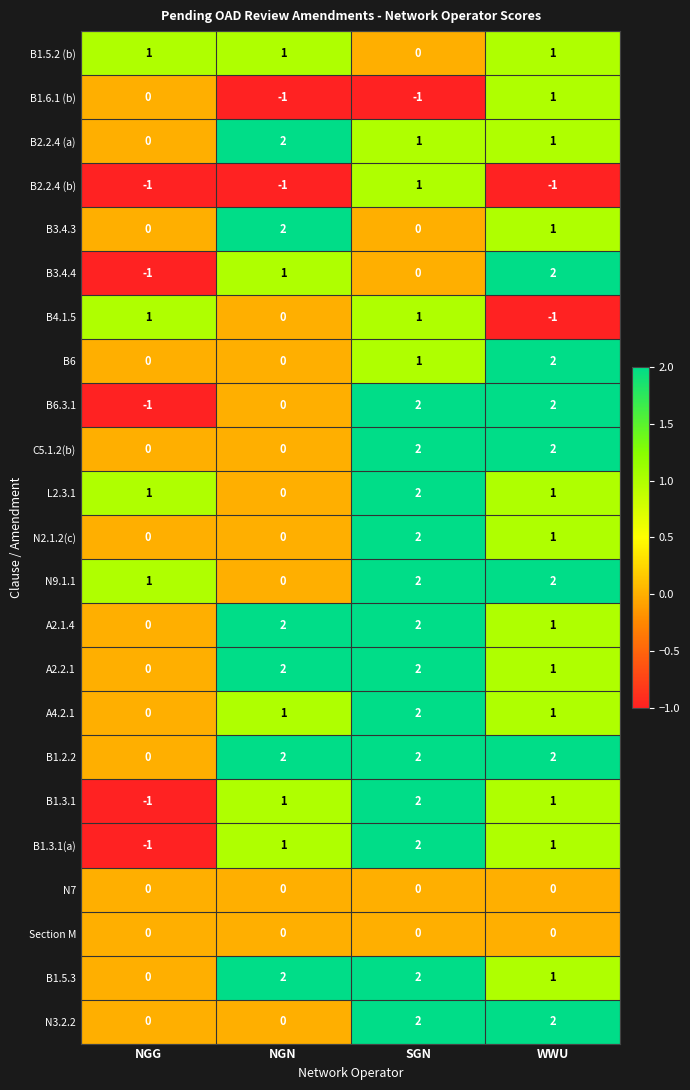

At which label does L2.3.1 reach its peak?

SGN